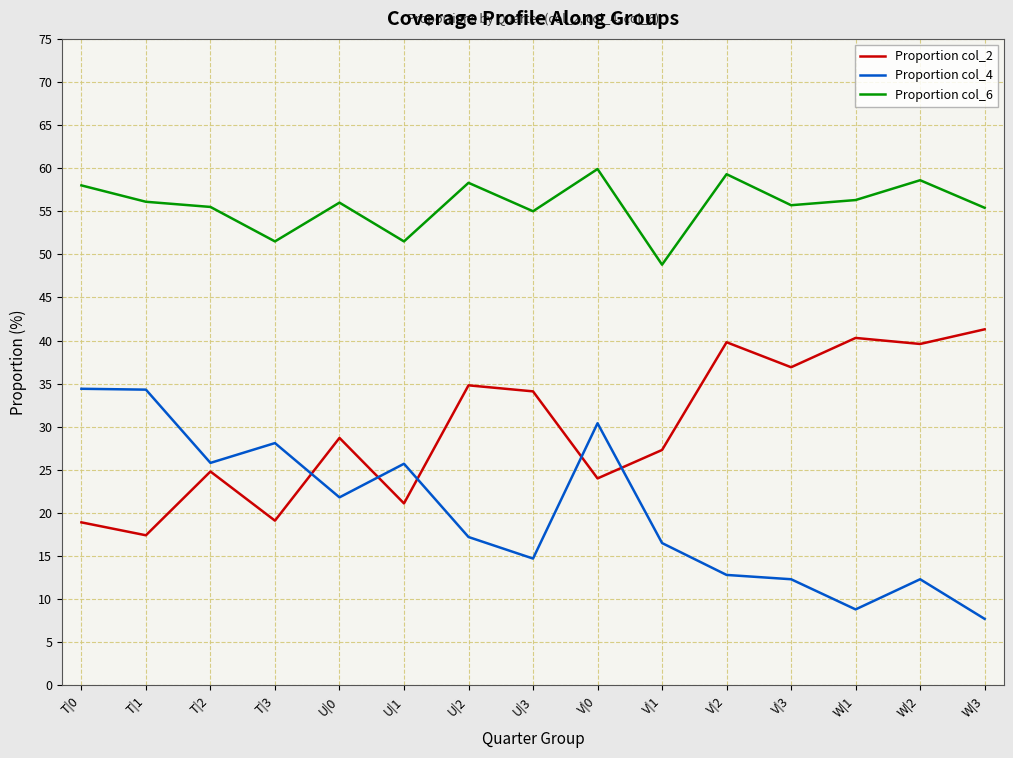

Where is the first local minimum for Proportion col_4?

T|2